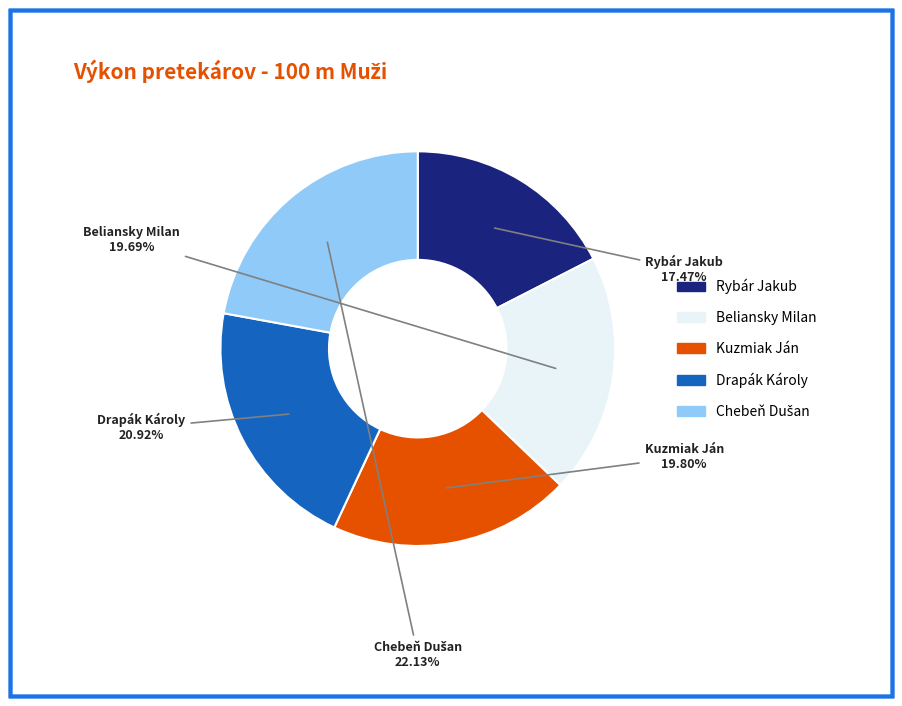

To the nearest percent, what is the difference between the largest and smallest slice percentages?

5%